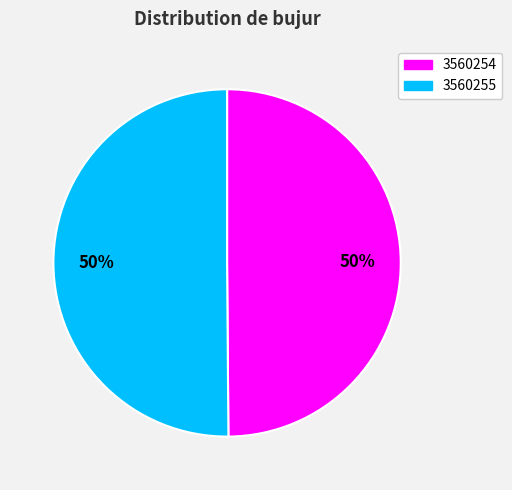

To the nearest percent, what portion does 3560254 represent?

50%